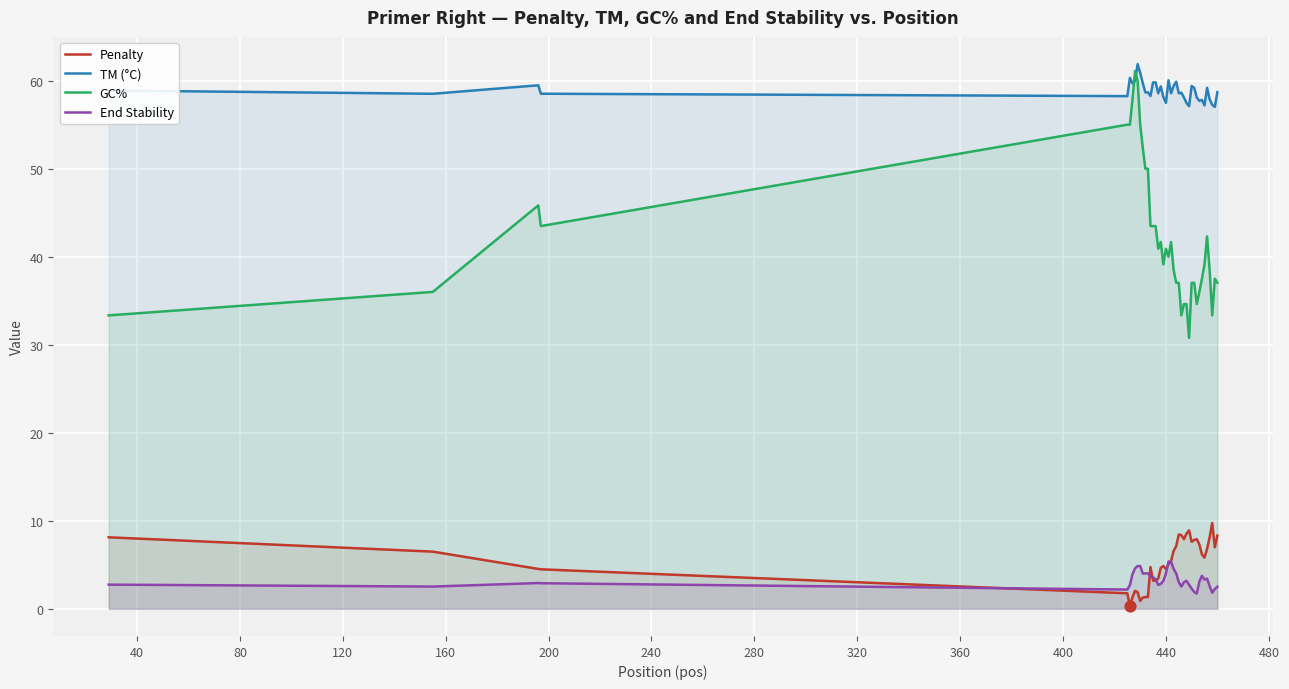

Which series has the largest total across all categories?

TM (°C)